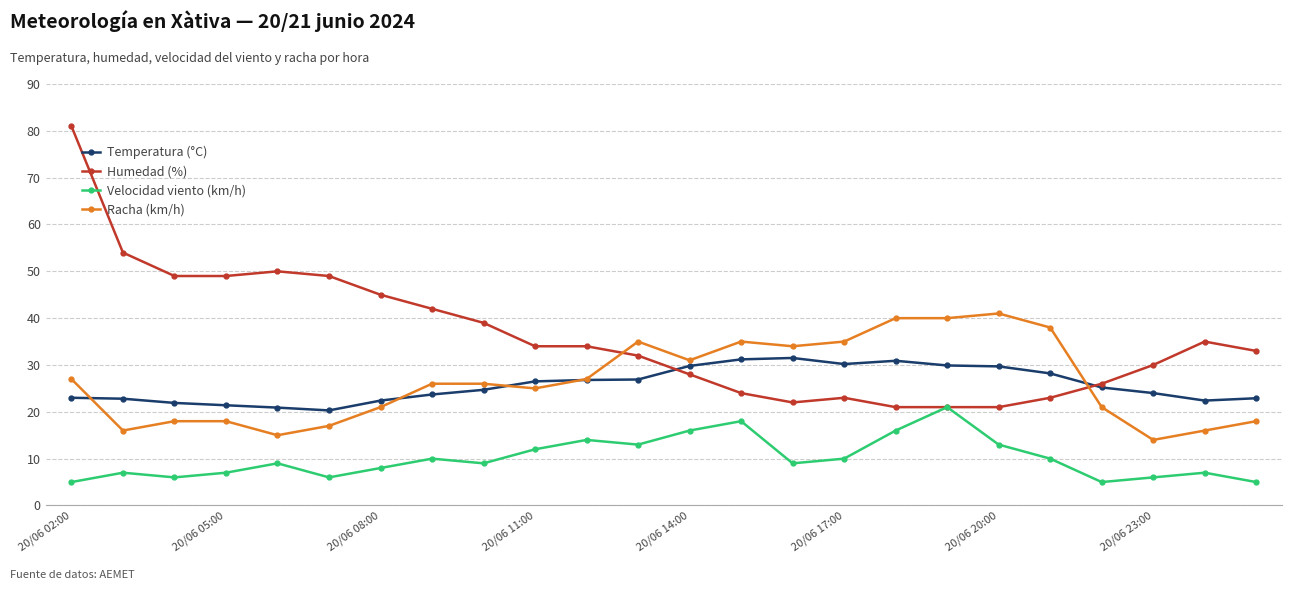

Which series has the widest spread of values?

Humedad (%)